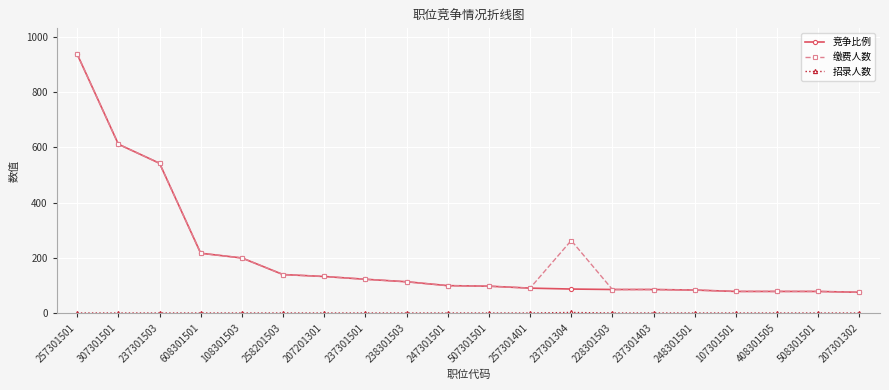

The value of 竞争比例 at 507301501 is 98.0. True or false?

True